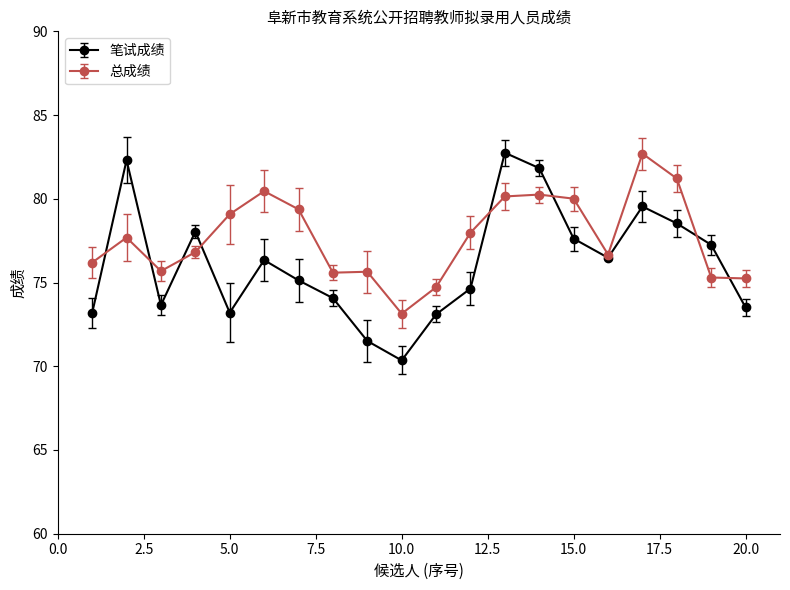

At how many categories does at least one series exceed 71?

20